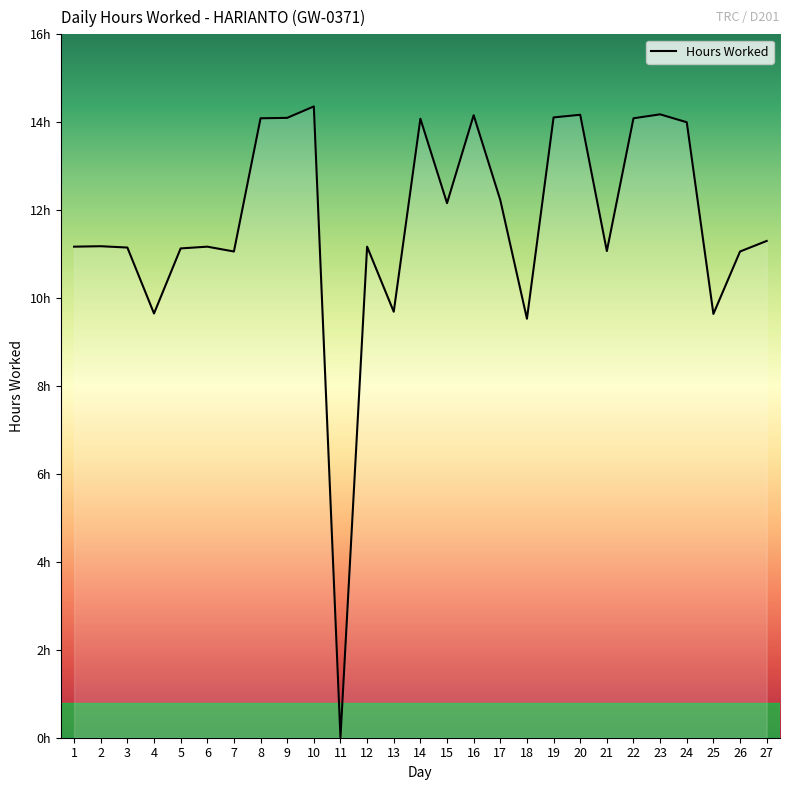

Is this an area chart (filled region under the line)?

Yes